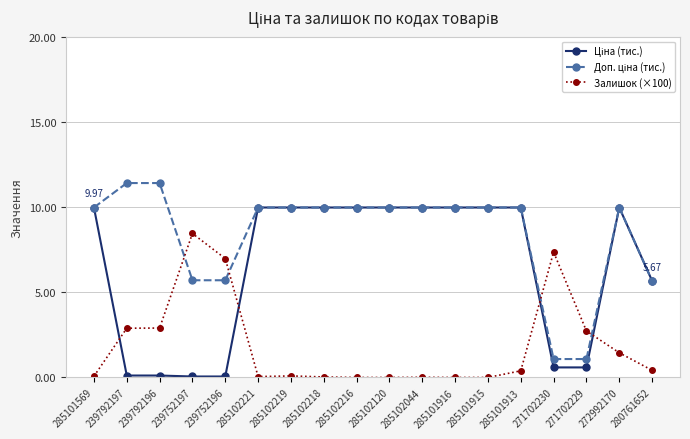

Count the number of categories in the chart.

18